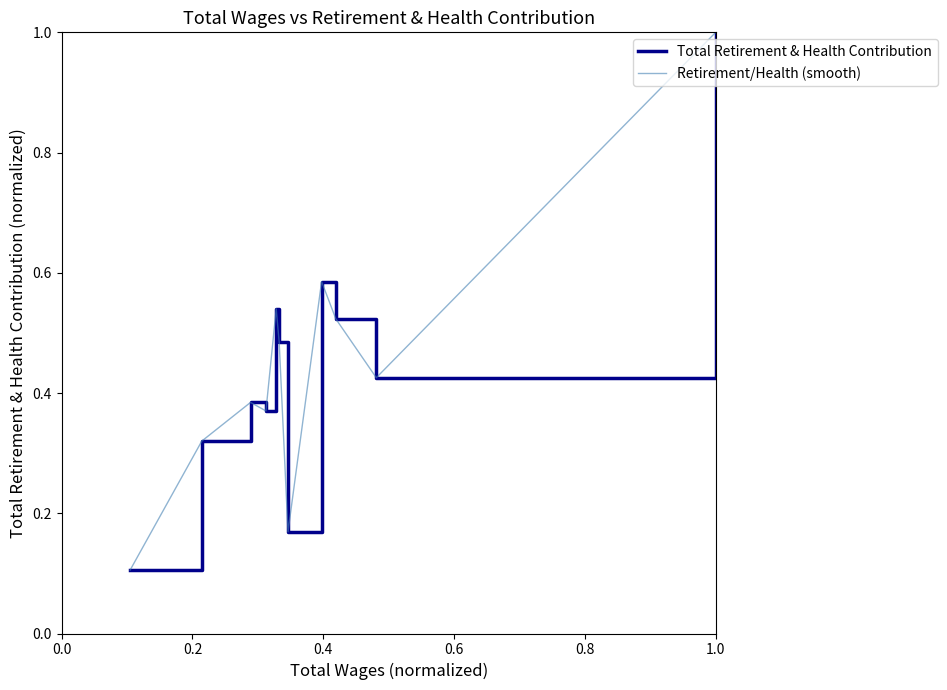

How many interior local valleys does the Total Retirement & Health Contribution series have?

3